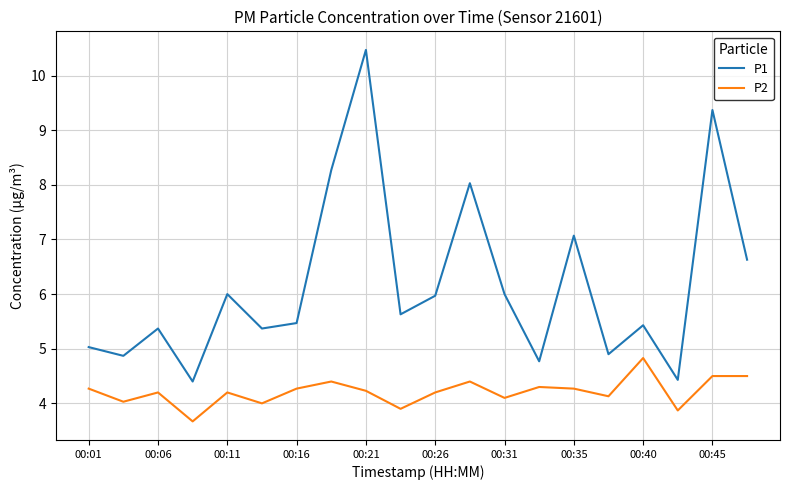

List the series in order of their peak value, highest first.

P1, P2